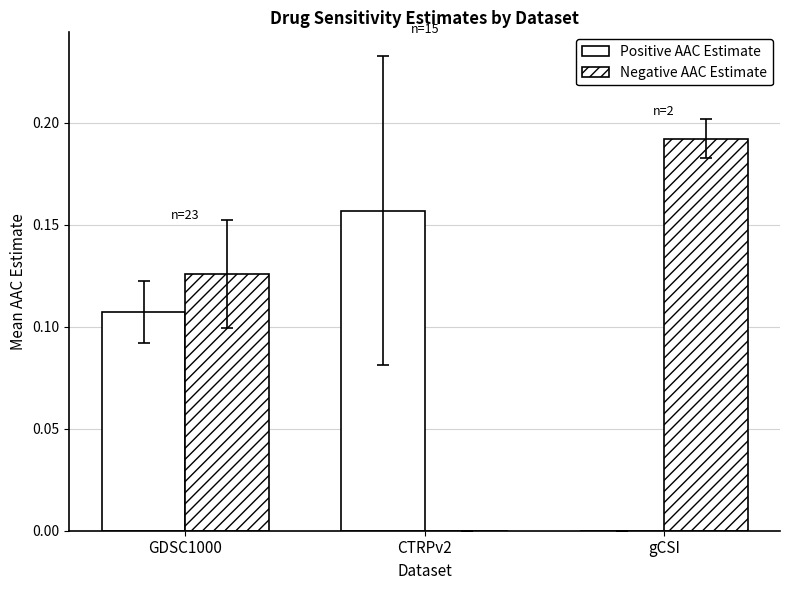

Read the Negative AAC Estimate value at gCSI.

0.2